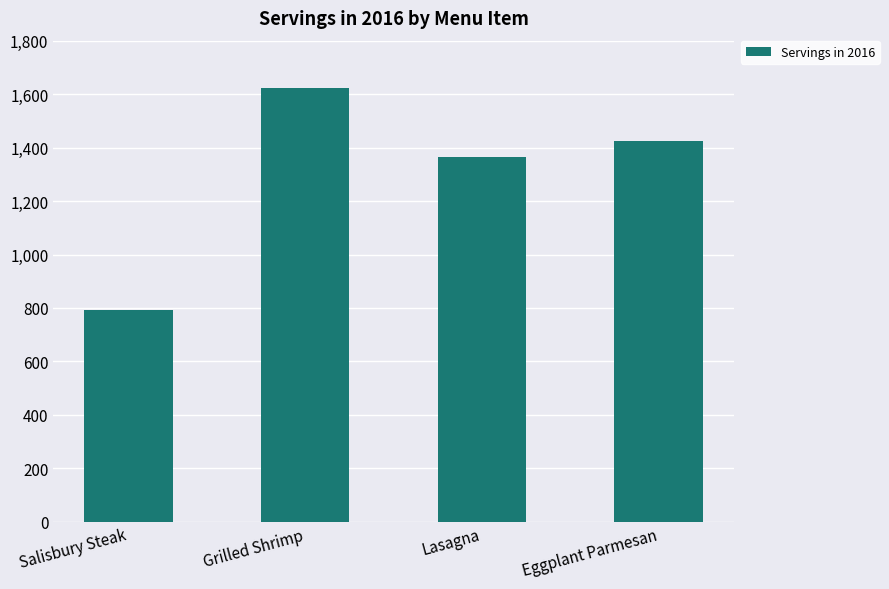

What is the ratio of the value at Lasagna to the value at Grilled Shrimp?

0.8